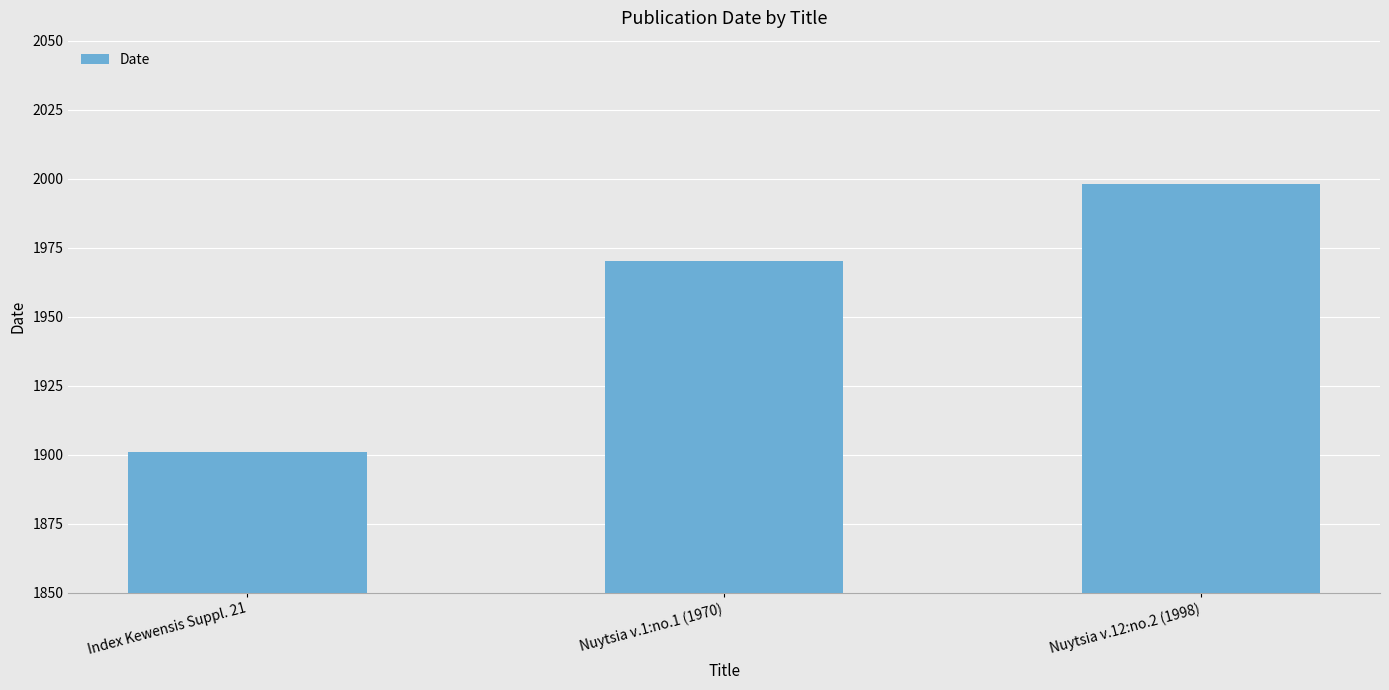

Reading left to right, transcribe all the data shown in this chart.

Index Kewensis Suppl. 21=1901	Nuytsia v.1:no.1 (1970)=1970	Nuytsia v.12:no.2 (1998)=1998